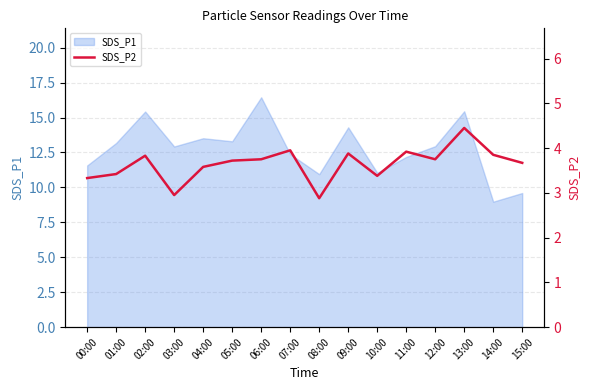

Reading left to right, what are all the values shown in this chart?

00:00=3.3	01:00=3.4	02:00=3.8	03:00=3.0	04:00=3.6	05:00=3.7	06:00=3.8	07:00=4.0	08:00=2.9	09:00=3.9	10:00=3.4	11:00=3.9	12:00=3.8	13:00=4.5	14:00=3.9	15:00=3.7